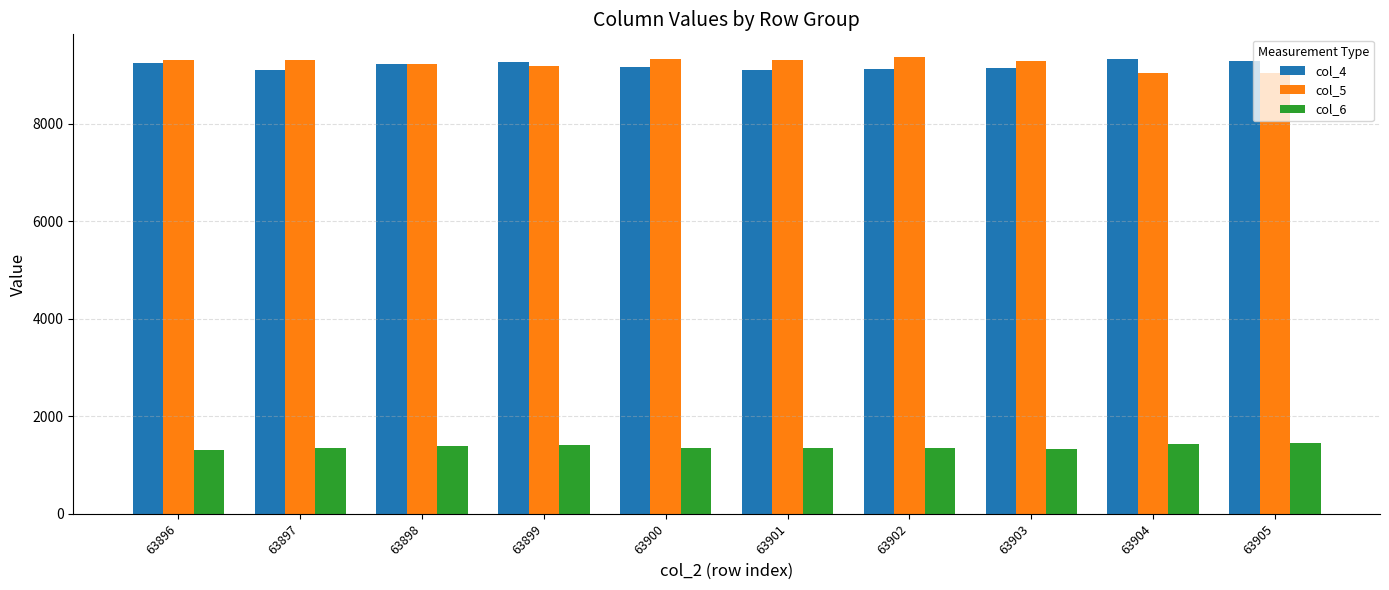

The value of col_5 at 63896 is 2774. True or false?

False